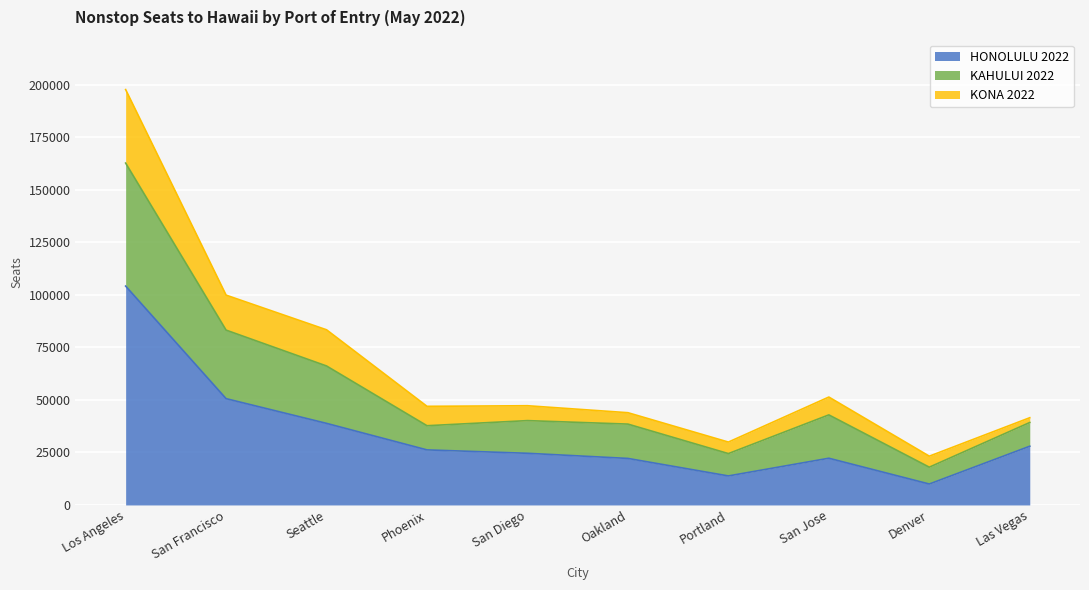

True or false: KAHULUI 2022 and HONOLULU 2022 cross at least once.

False